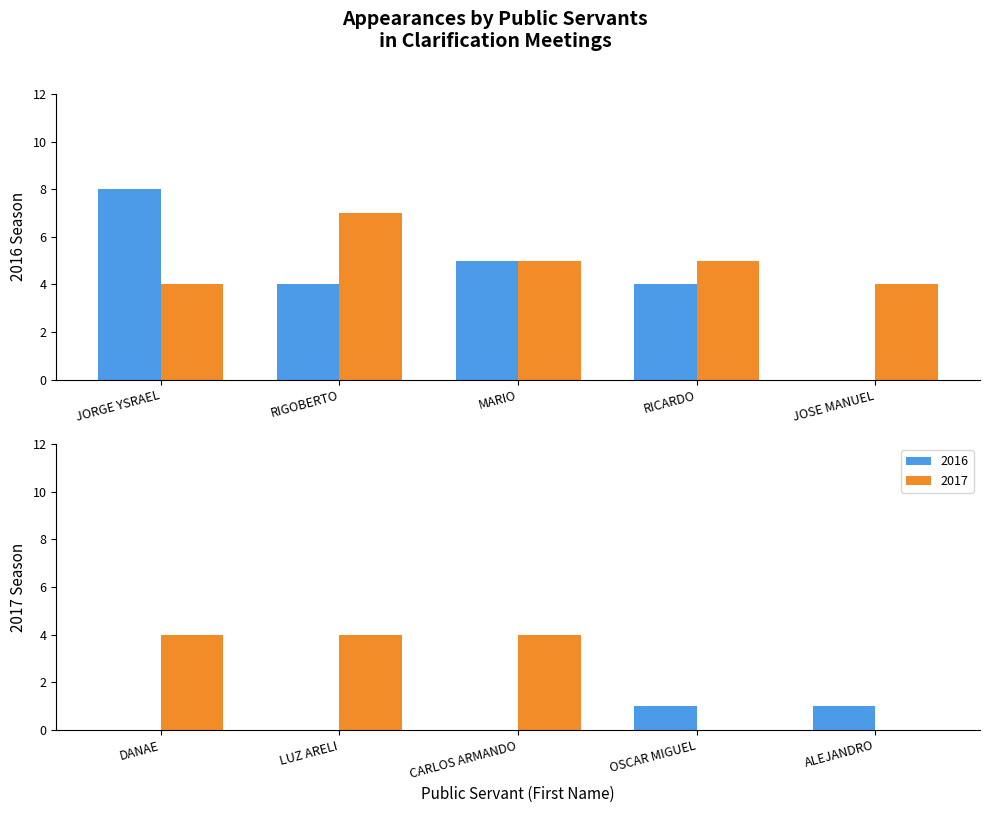

What is the label of the 4th bar from the left?

RICARDO